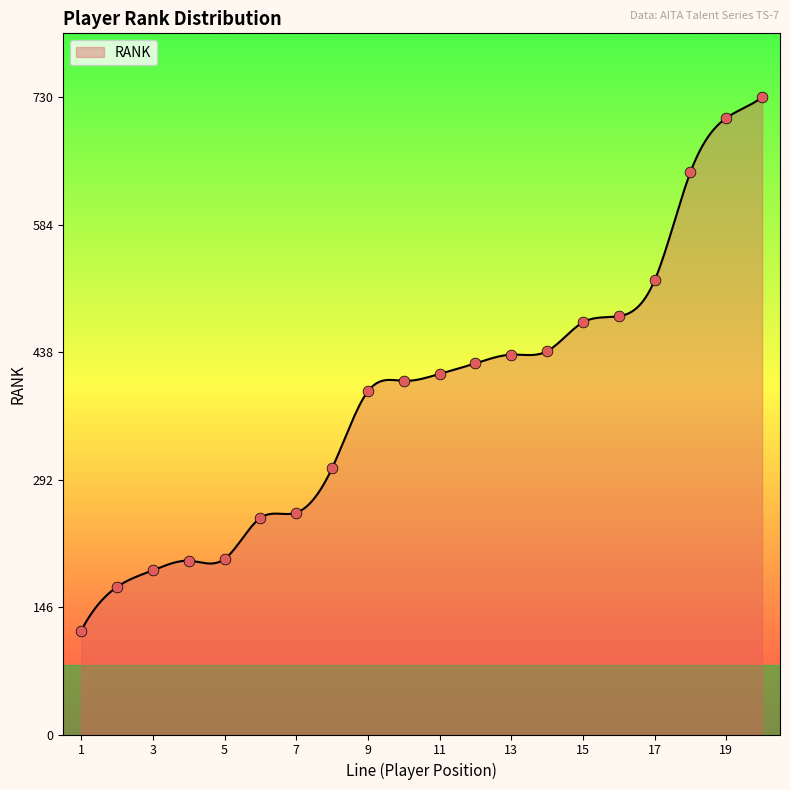

What is the ratio of the value at 11 to the value at 18?

0.6